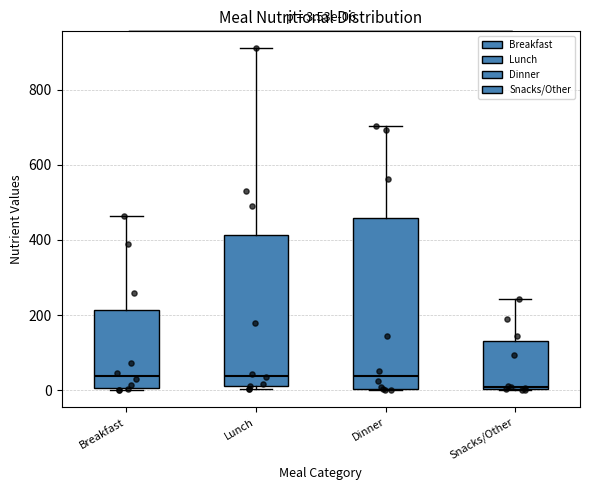

Comparing the boxes themselves (not the whiskers), which one is the tallest?

Dinner